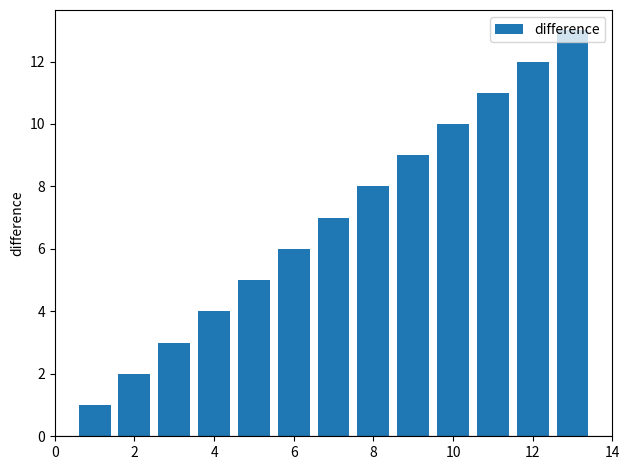

Reading right to left, list all the values displayed in this chart.

13	12	11	10	9	8	7	6	5	4	3	2	1